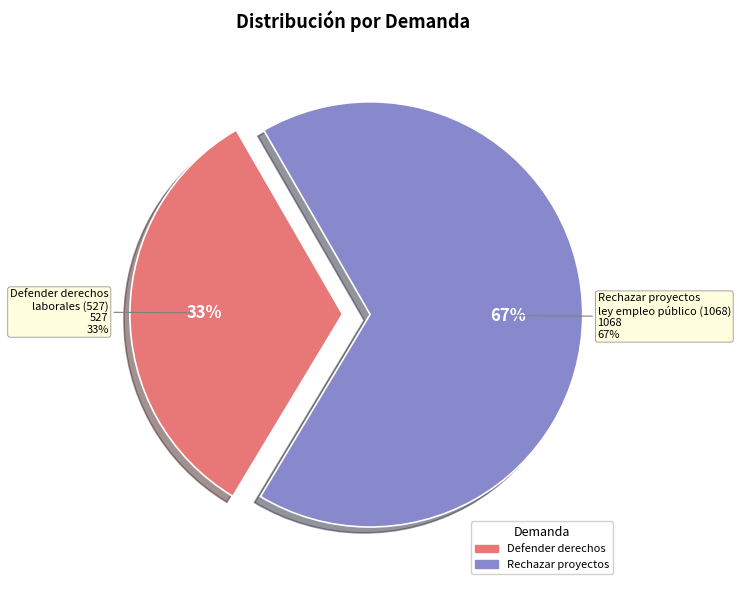

Combined, what portion of the pie is Defender los derechos laborales de las trabajadoras y trabajadores del sector público and Rechazar proyectos de ley de empleo público?

100.0%